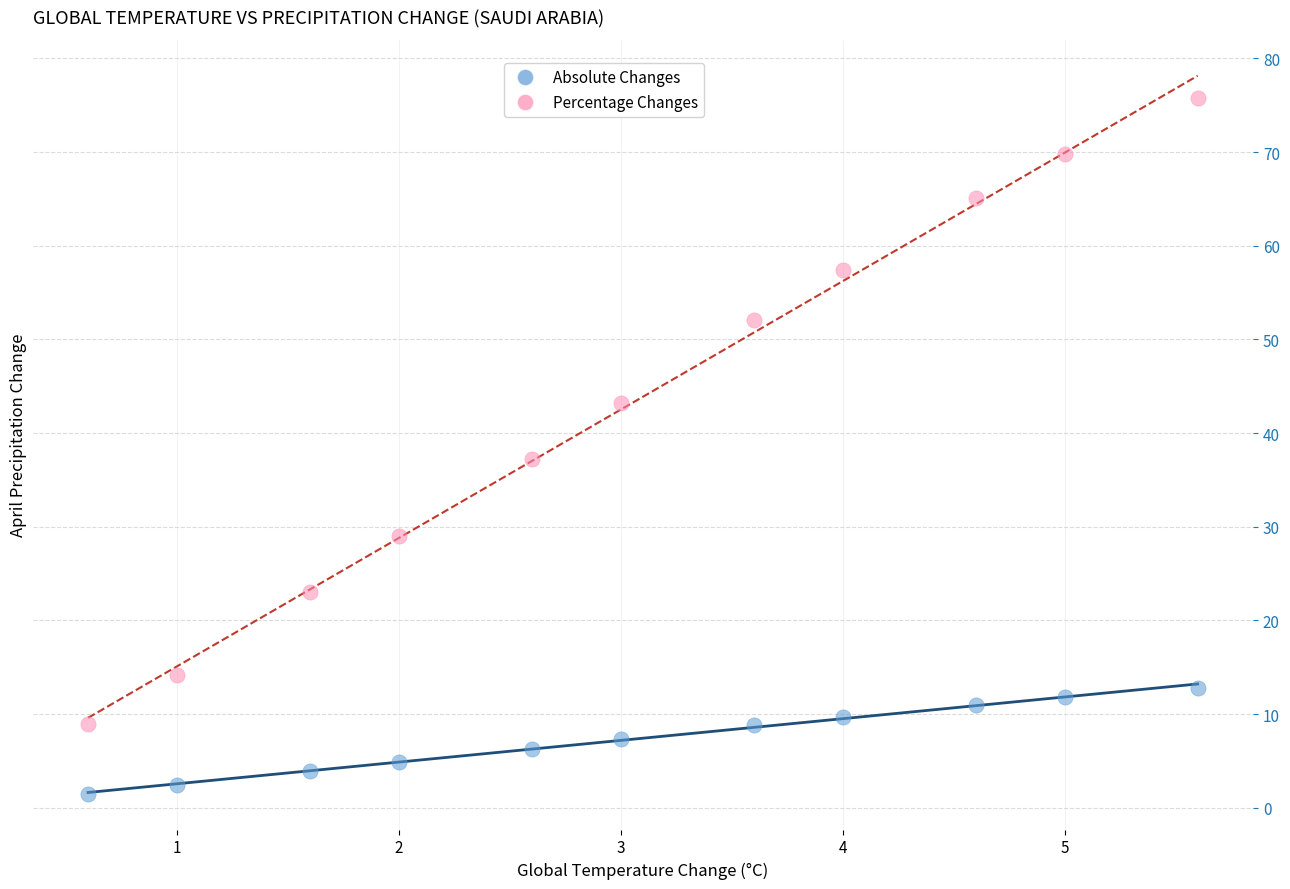

Across all data points, what is the range of Y values (max minus min)?

74.2